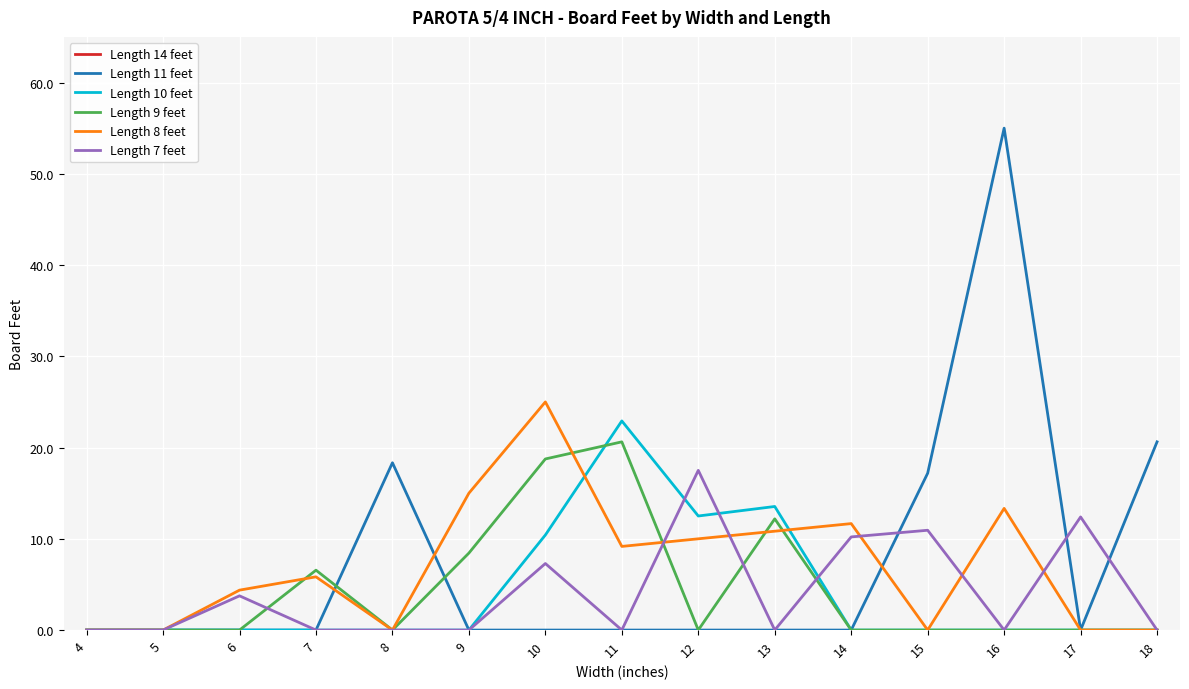

How many series are shown in this chart?

6